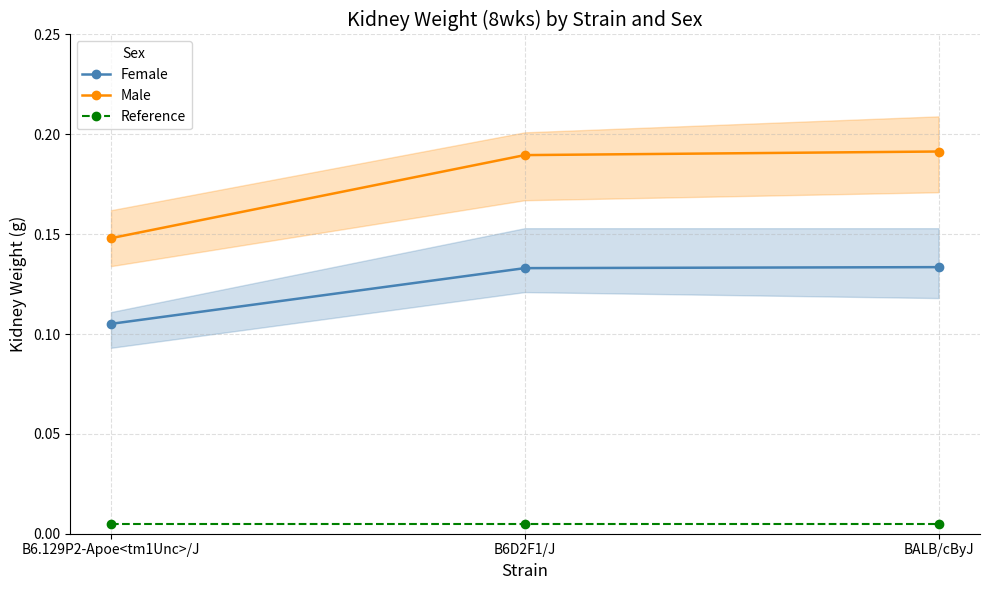

What is the label of the 2nd point from the right?

B6D2F1/J